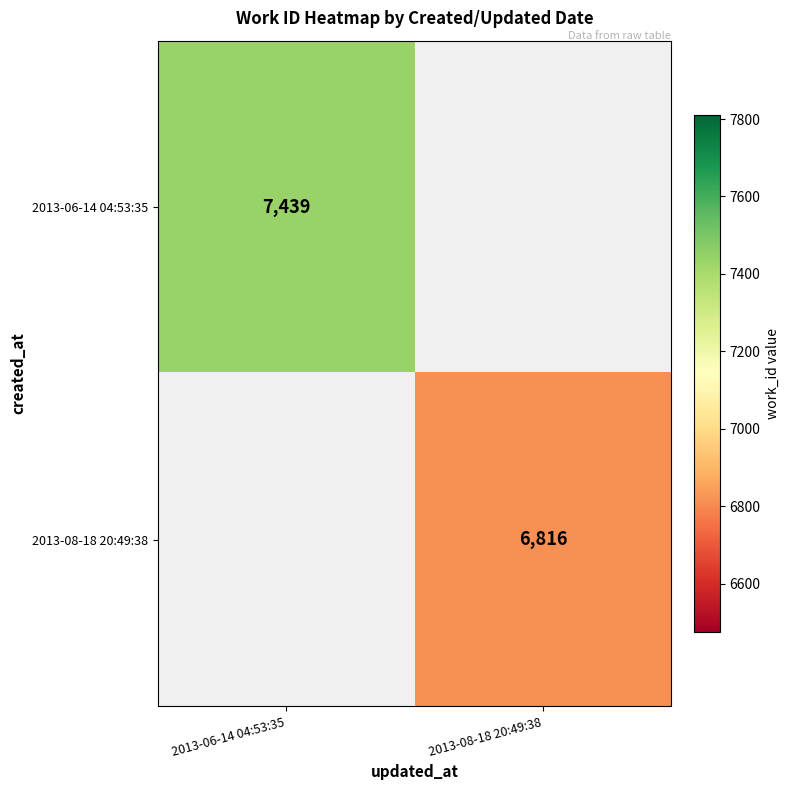

Is it true that 2013-06-14 04:53:35 equals 1601.8 at 2013-06-14 04:53:35?

False